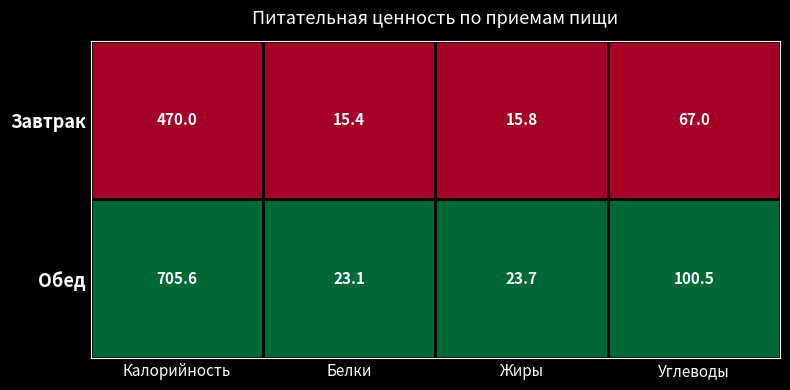

Reading left to right, transcribe all the data shown in this chart.

Завтрак: 470.0	15.4	15.8	67.0
Обед: 705.6	23.1	23.7	100.5